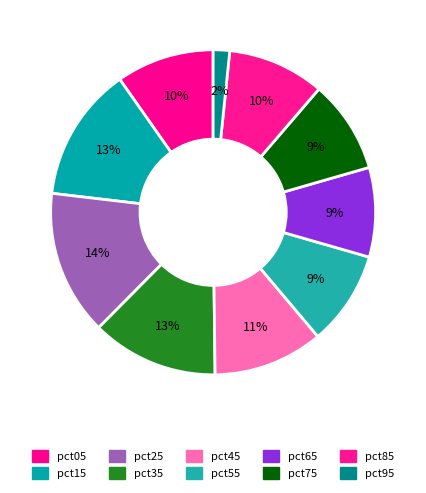

Count the number of slices in the pie.

10